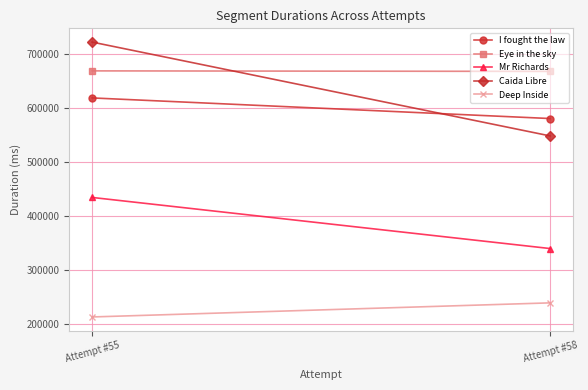

At which label does I fought the law reach its minimum?

Attempt #58